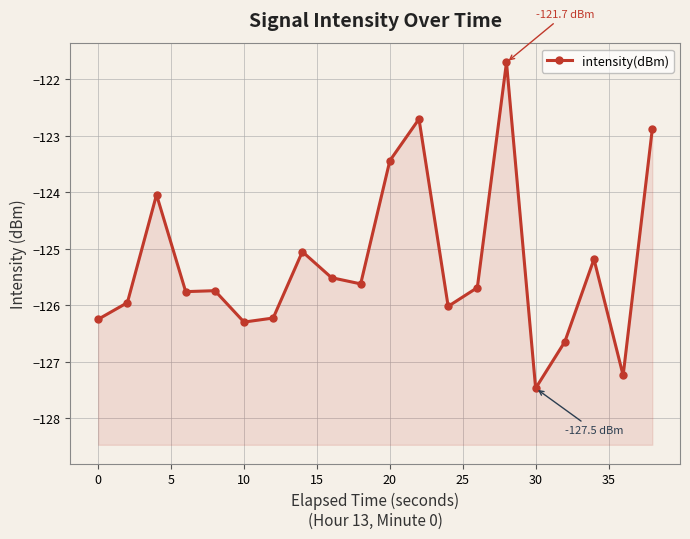

Reading right to left, what are all the values shown in this chart?

-122.9	-127.2	-125.2	-126.6	-127.5	-121.7	-125.7	-126.0	-122.7	-123.4	-125.6	-125.5	-125.0	-126.2	-126.3	-125.7	-125.8	-124.0	-126.0	-126.2